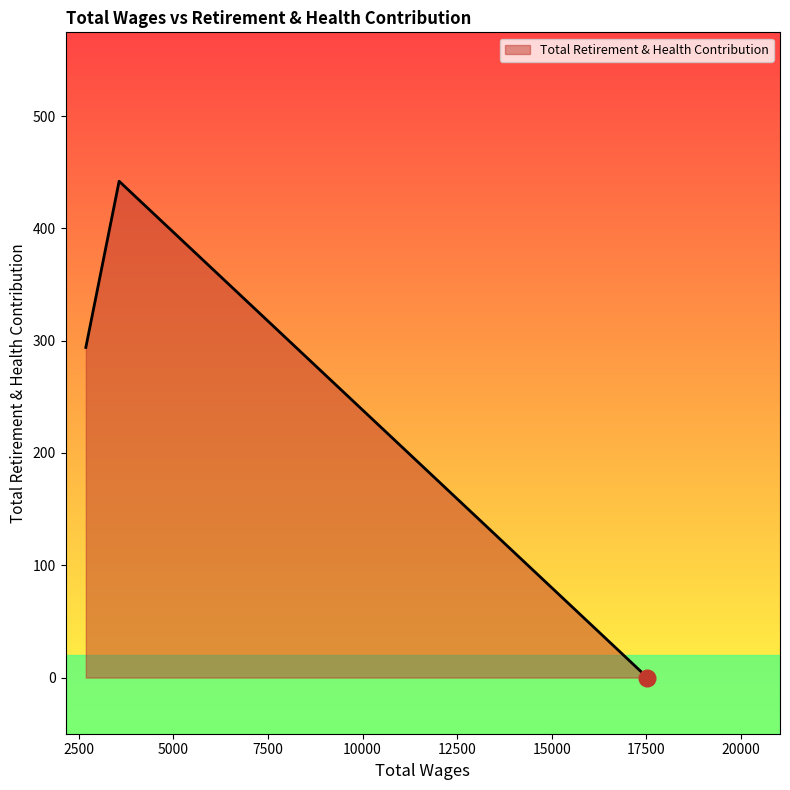

What is the average value?

245